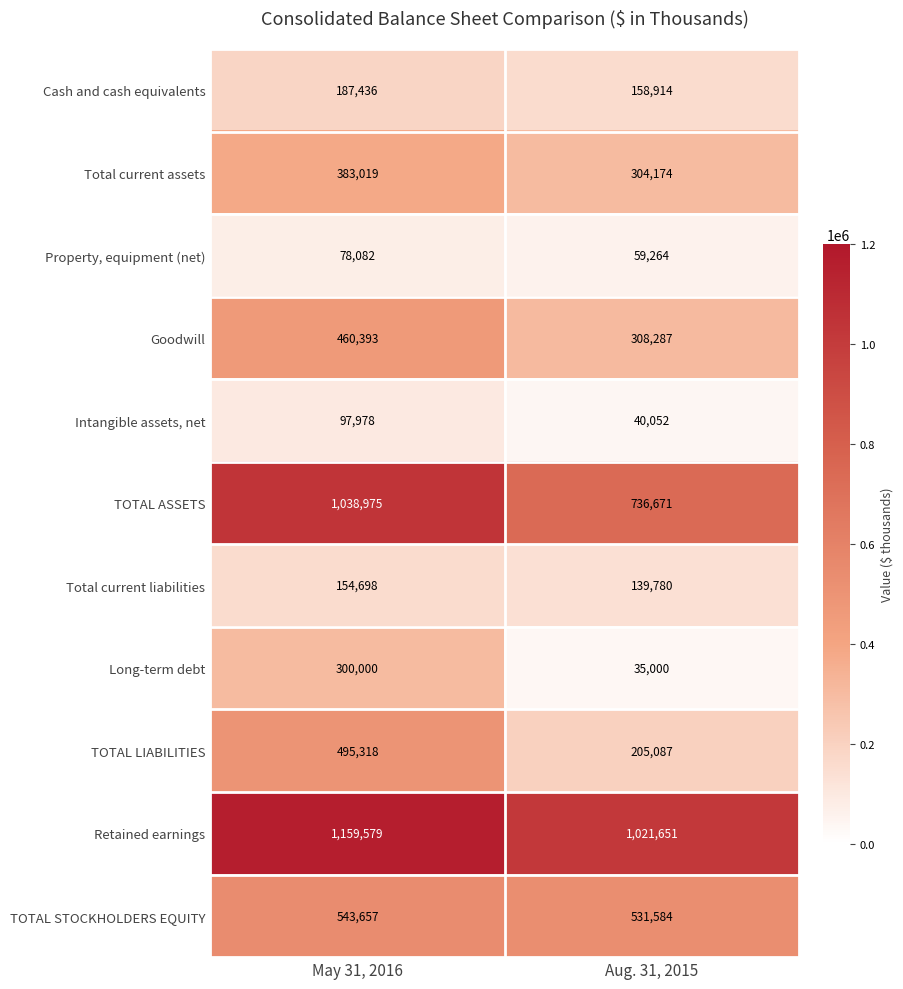

Which series has the widest spread of values?

TOTAL ASSETS